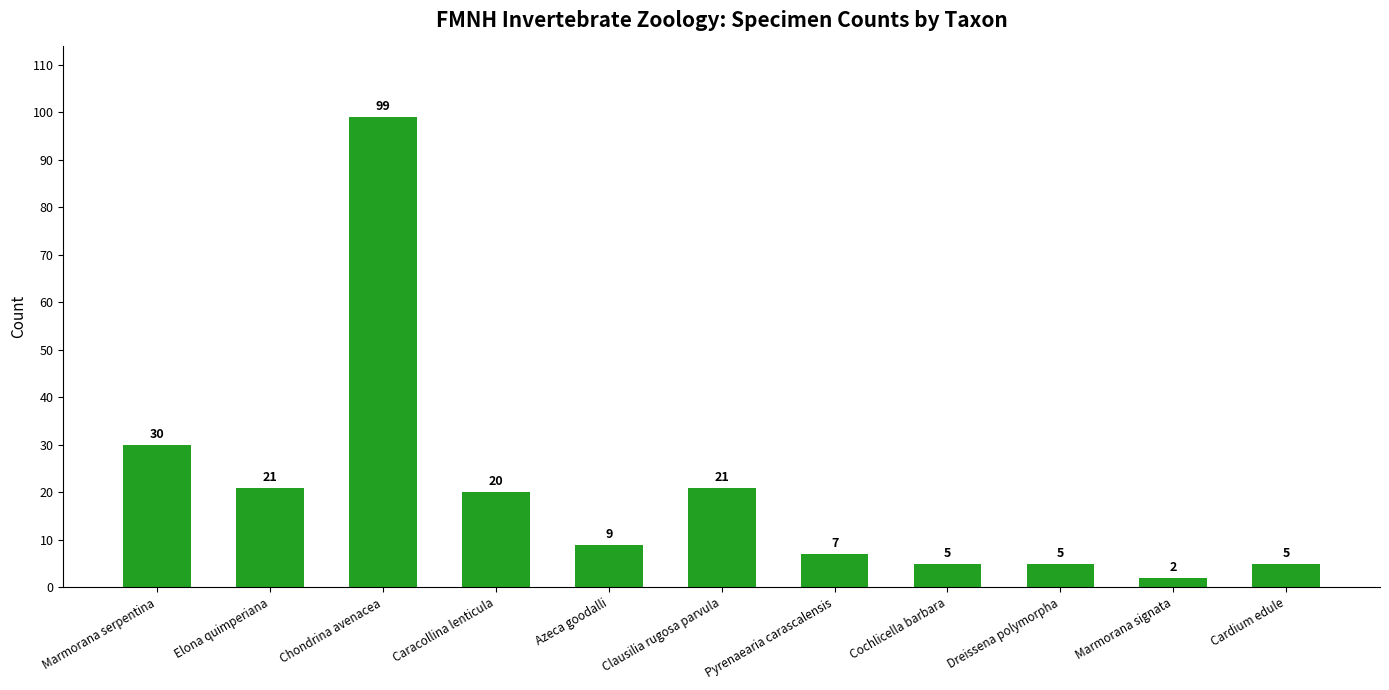

Reading left to right, transcribe all the data shown in this chart.

Marmorana serpentina=30	Elona quimperiana=21	Chondrina avenacea=99	Caracollina lenticula=20	Azeca goodalli=9	Clausilia rugosa parvula=21	Pyrenaearia carascalensis=7	Cochlicella barbara=5	Dreissena polymorpha=5	Marmorana signata=2	Cardium edule=5